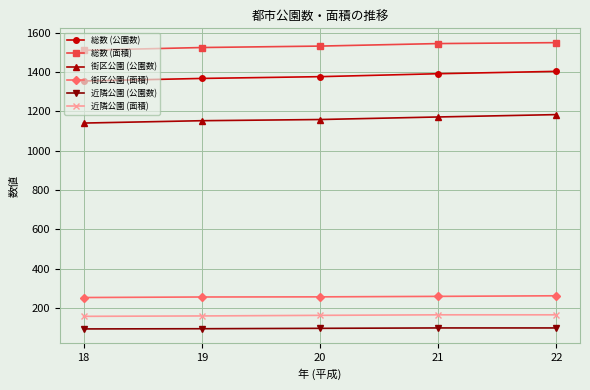

The value of 総数 (公園数) at 21 is 1392.0. True or false?

True